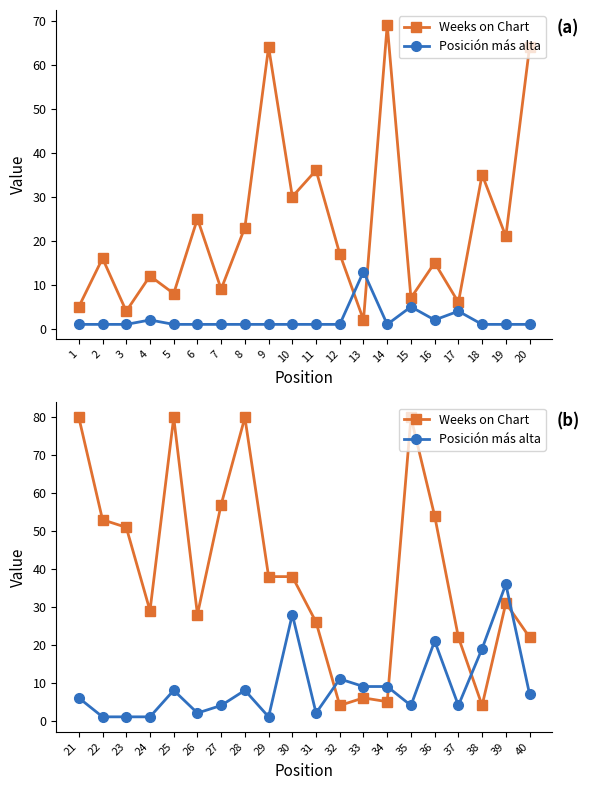

What is the difference between the Weeks on Chart values at 21 and 40?

58